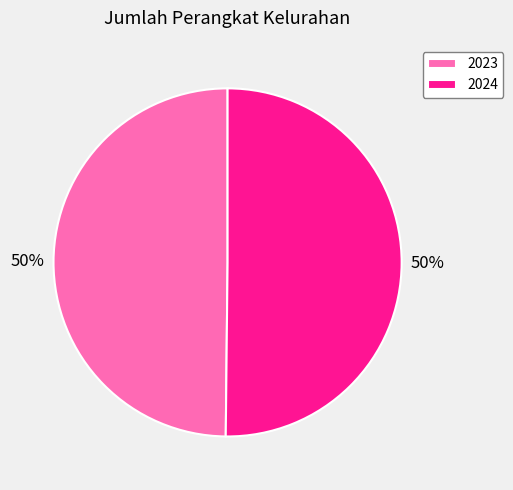

Combined, do 2023 and 2024 account for over 50%?

Yes